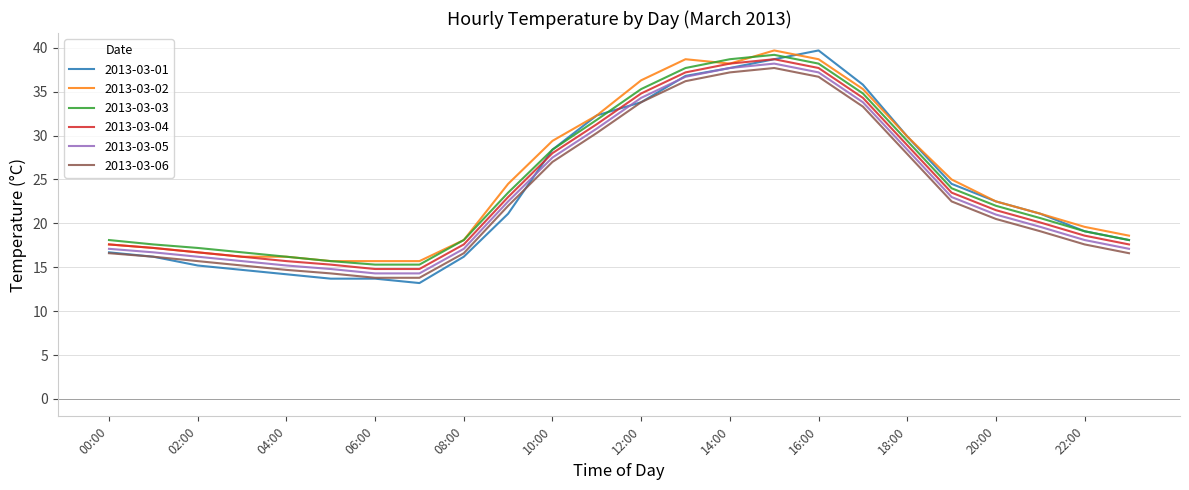

What is the minimum value shown in the chart?

13.2